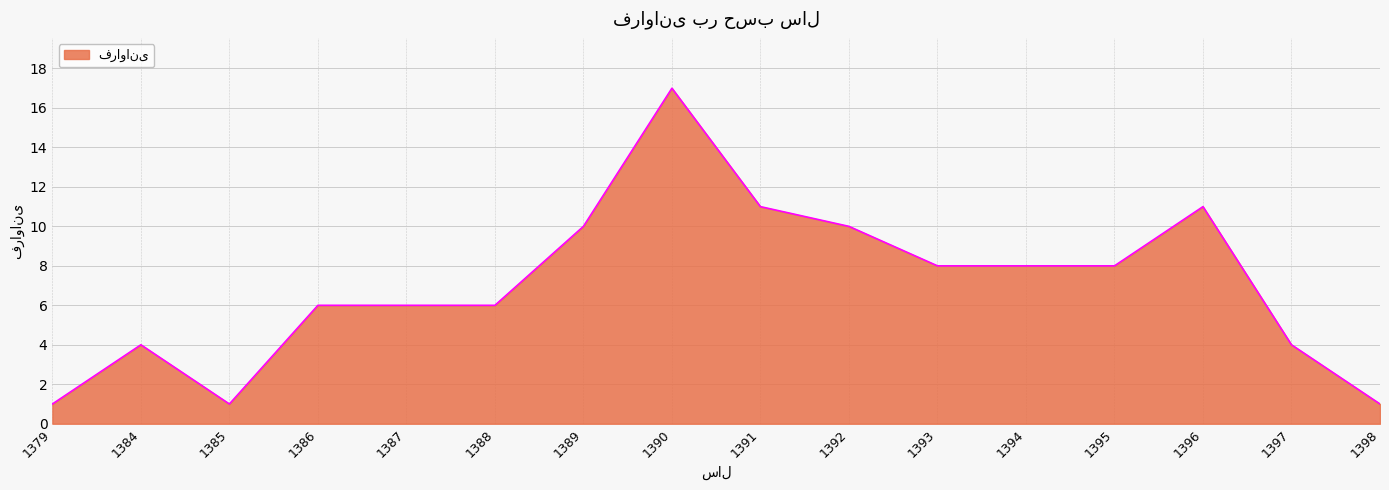

At which category does the data reach its first local valley?

1385